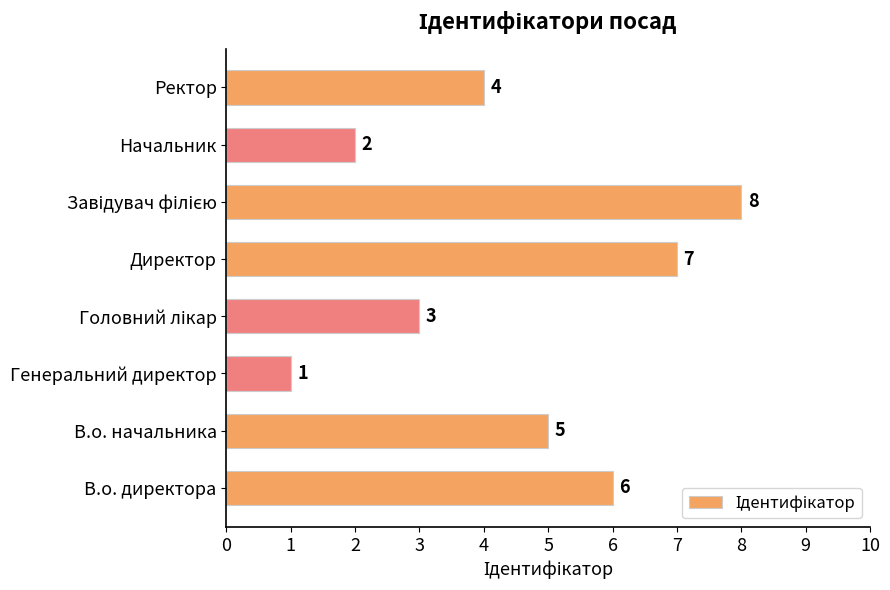

Which has a higher value, В.о. начальника or В.о. директора?

В.о. директора